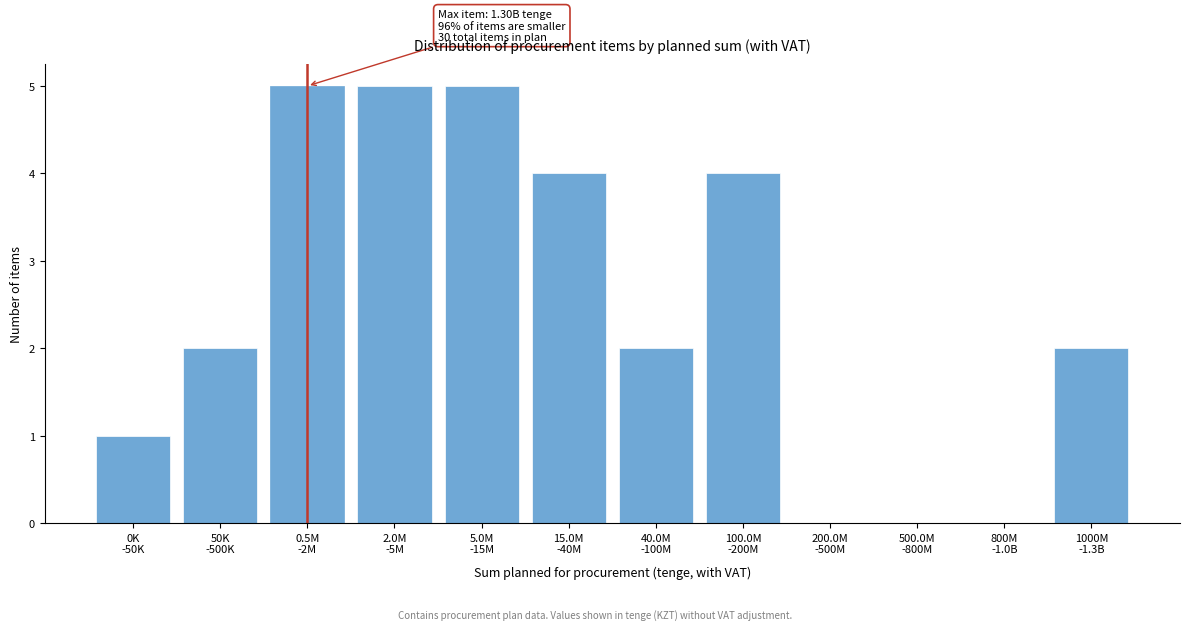

What is the sum of all values?

30